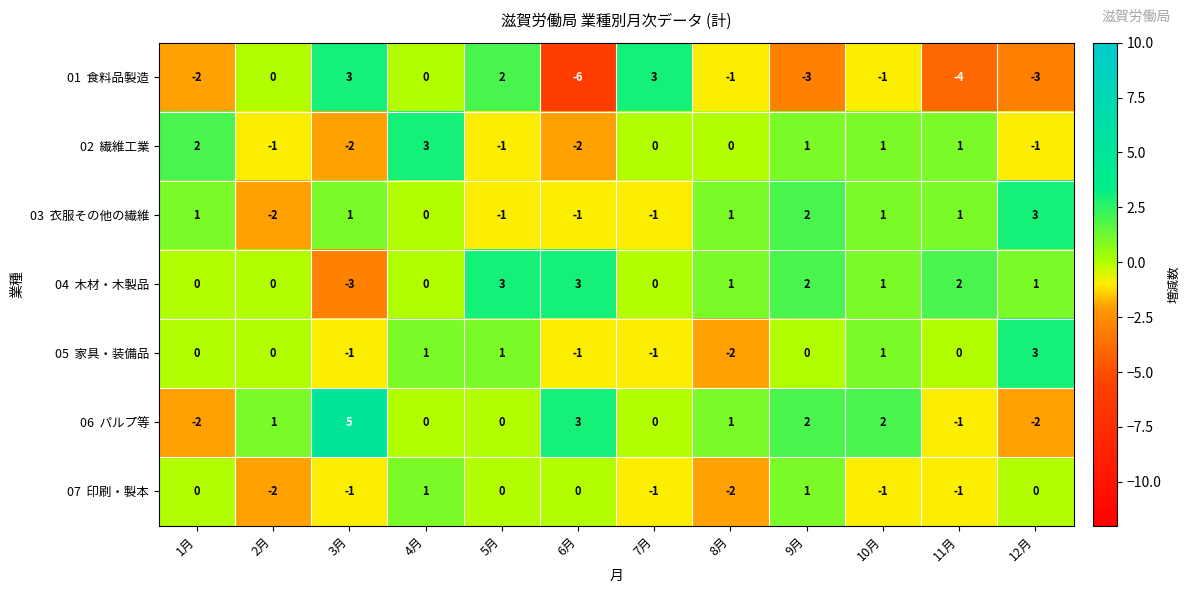

What is the difference between the highest and lowest values at 8月?

3